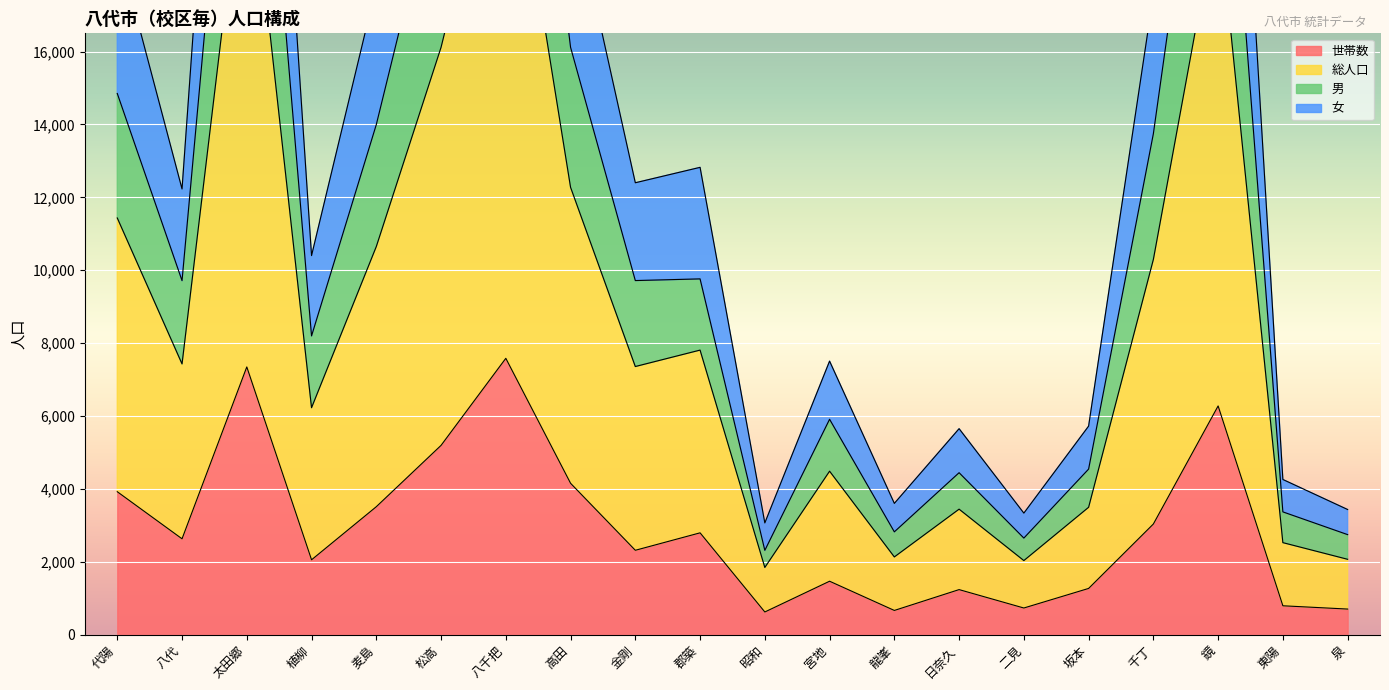

How many lines are shown in the chart?

4